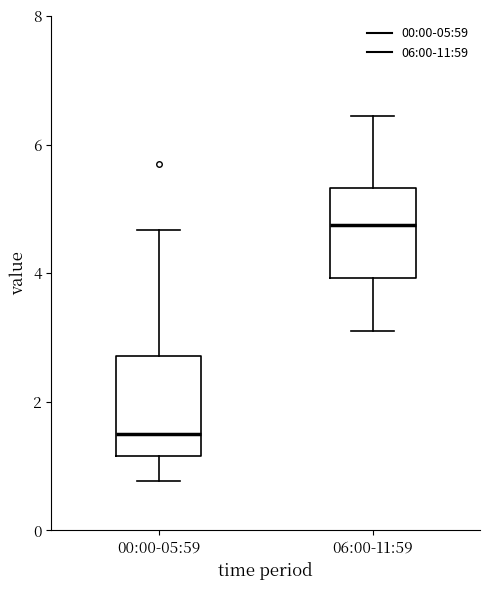

Which box's median line is the lowest?

00:00-05:59